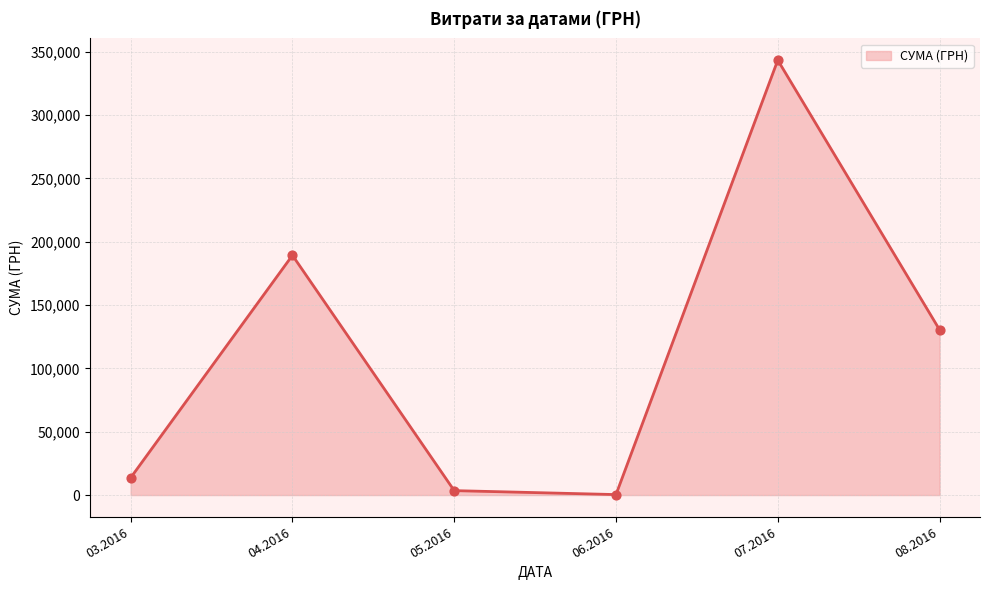

Between 04.2016 and 07.2016, which is larger?

07.2016